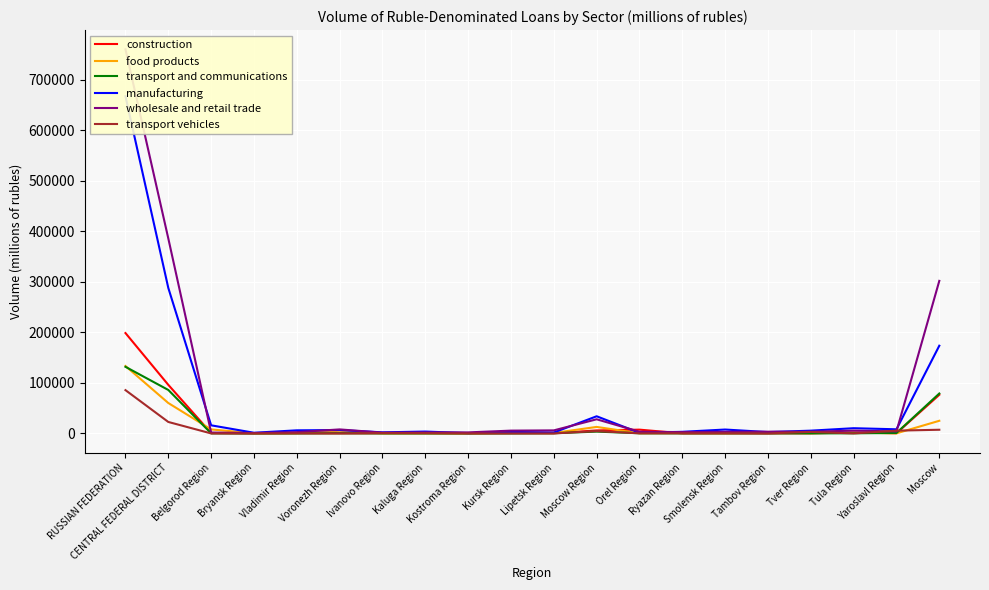

What value does the construction series have at Moscow, to the nearest 100?

76500